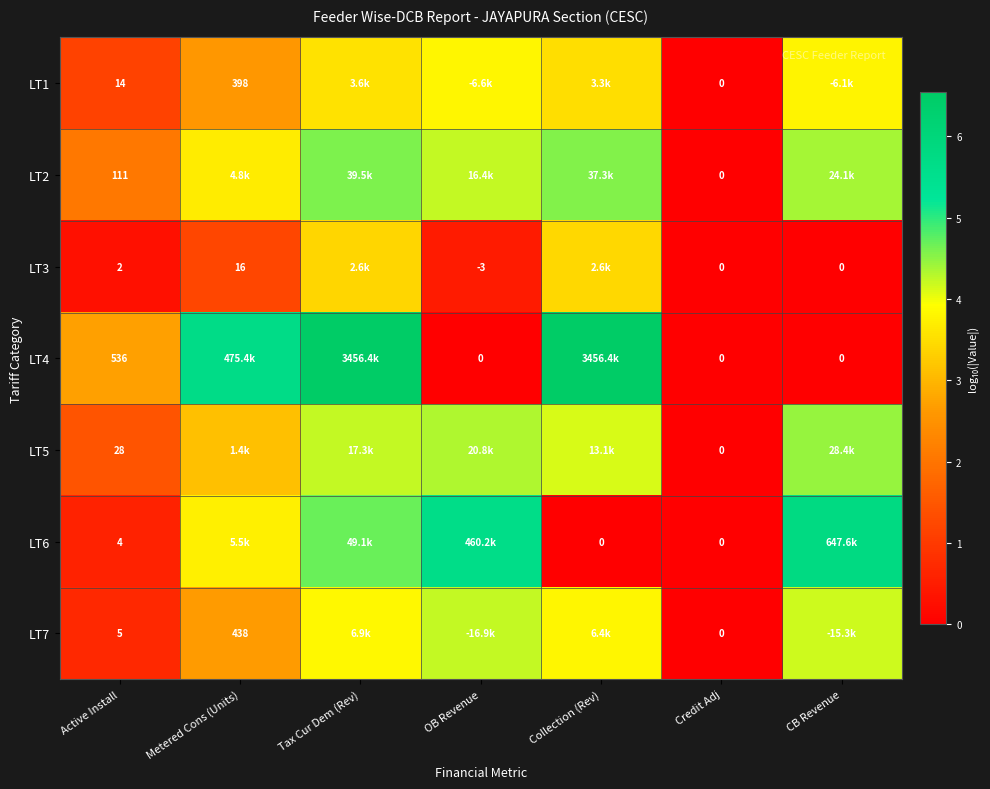

Is the value of LT6 at Collection (Rev) greater than the value of LT1 at Active Install?

No